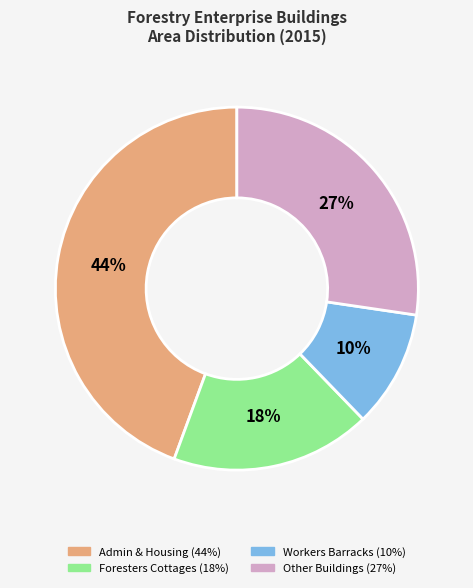

Does any single category account for the majority?

No